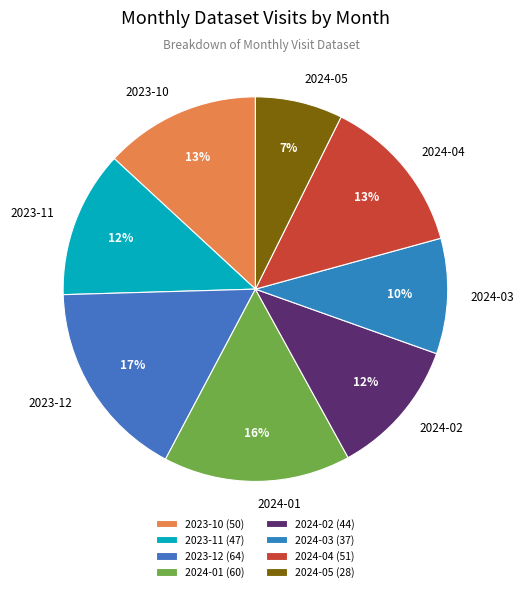

True or false: 2024-05 accounts for 7% of the total.

True